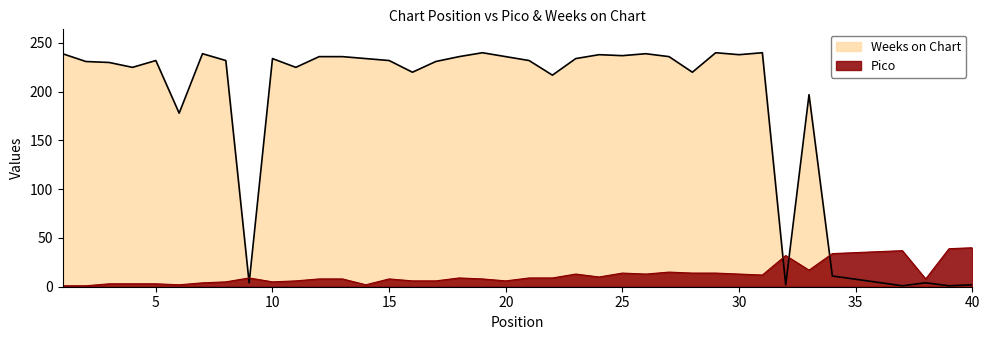

What is the average value of the Weeks on Chart series?

188